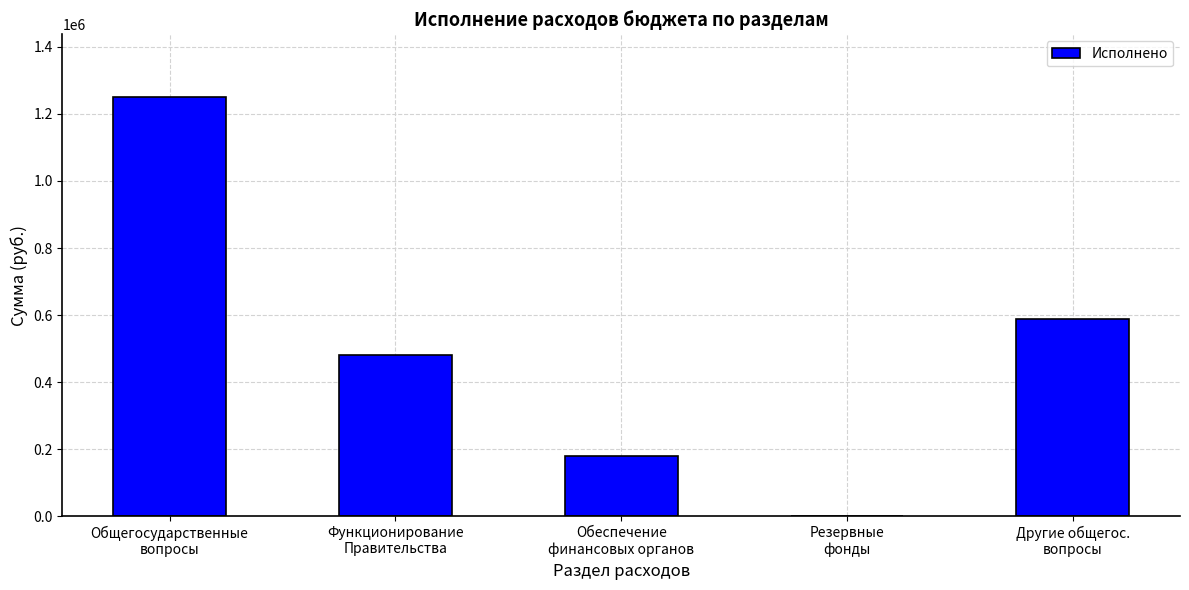

Are the bars horizontal?

No